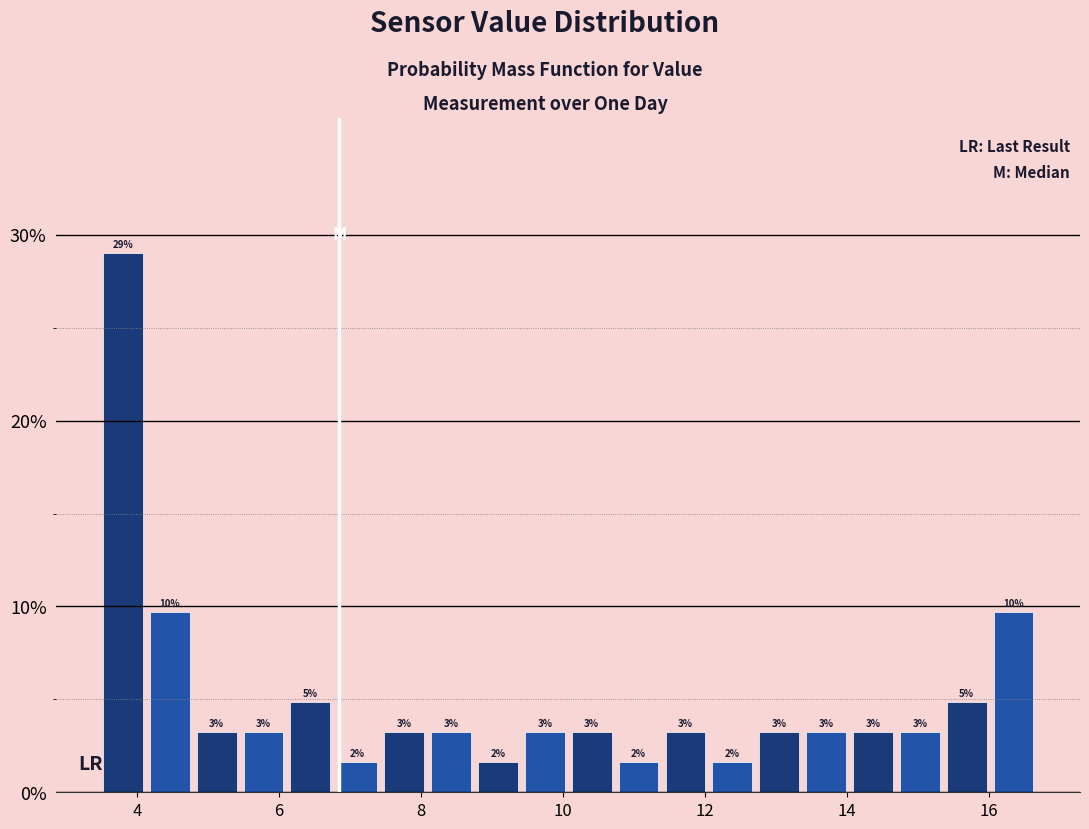

Read against the x-axis, roughly where is the centre of the tallest bar?

3.8